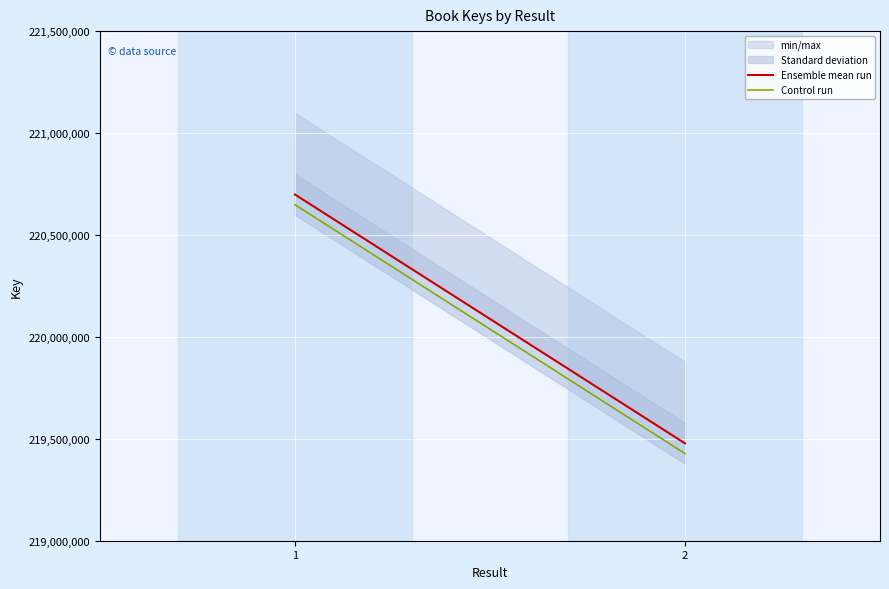

How many lines are shown in the chart?

2